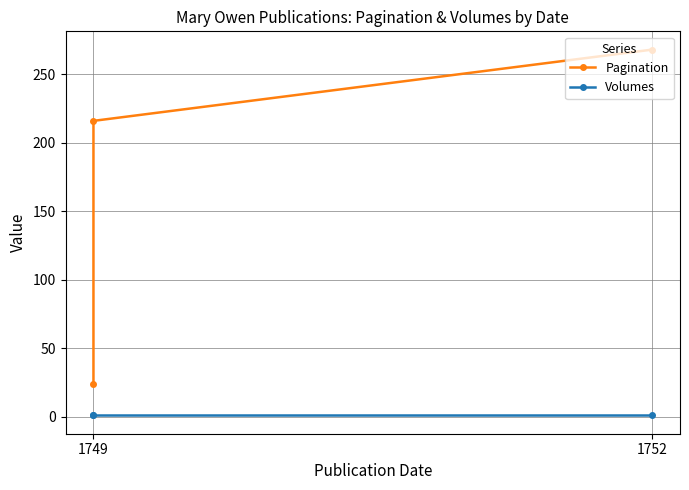

What is the label of the 1st point from the left?

1749